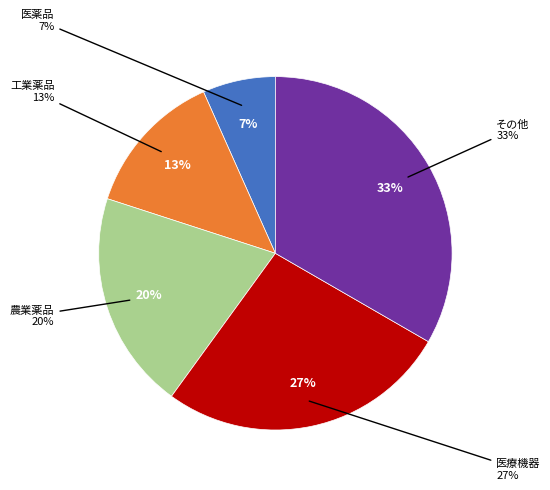

Does any single category account for the majority?

No